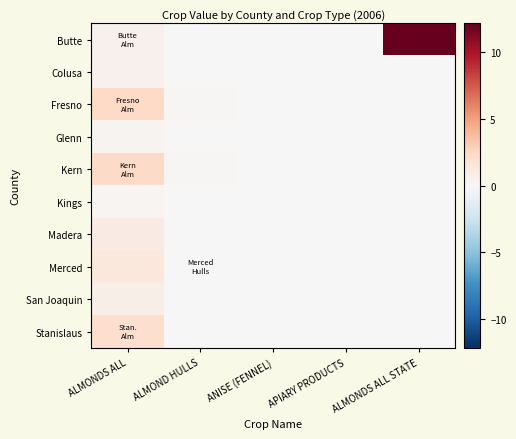

At ALMOND HULLS, list the series in order from largest to smallest.

Fresno, Kern, Merced, Madera, Stanislaus, San Joaquin, Butte, Colusa, Glenn, Kings